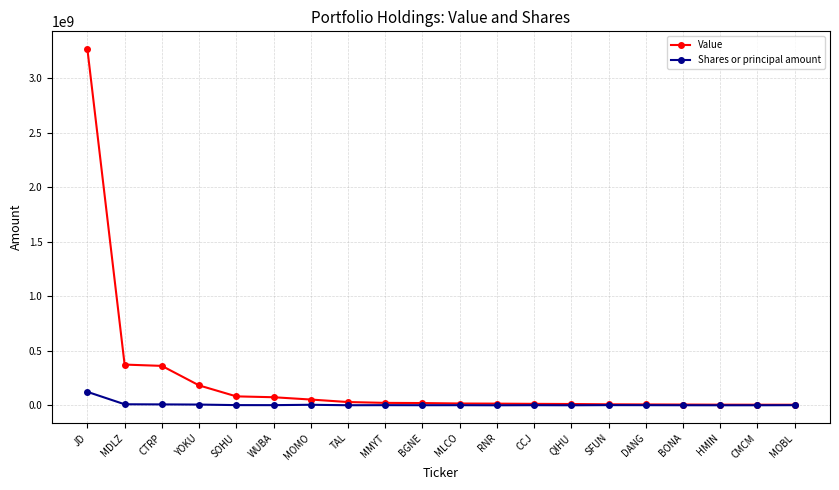

How many lines are shown in the chart?

2